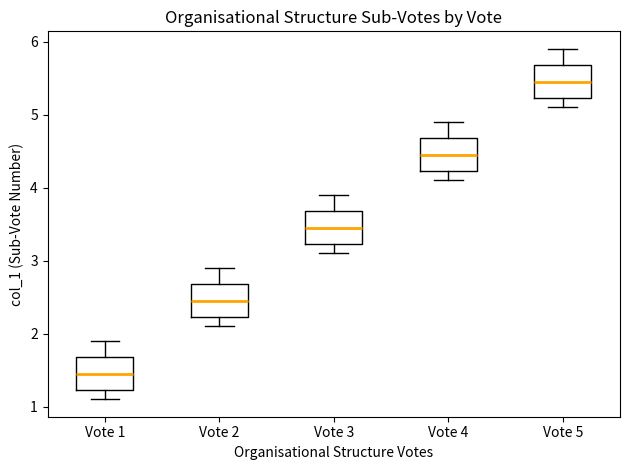

Which box's median line is the highest?

Vote 5